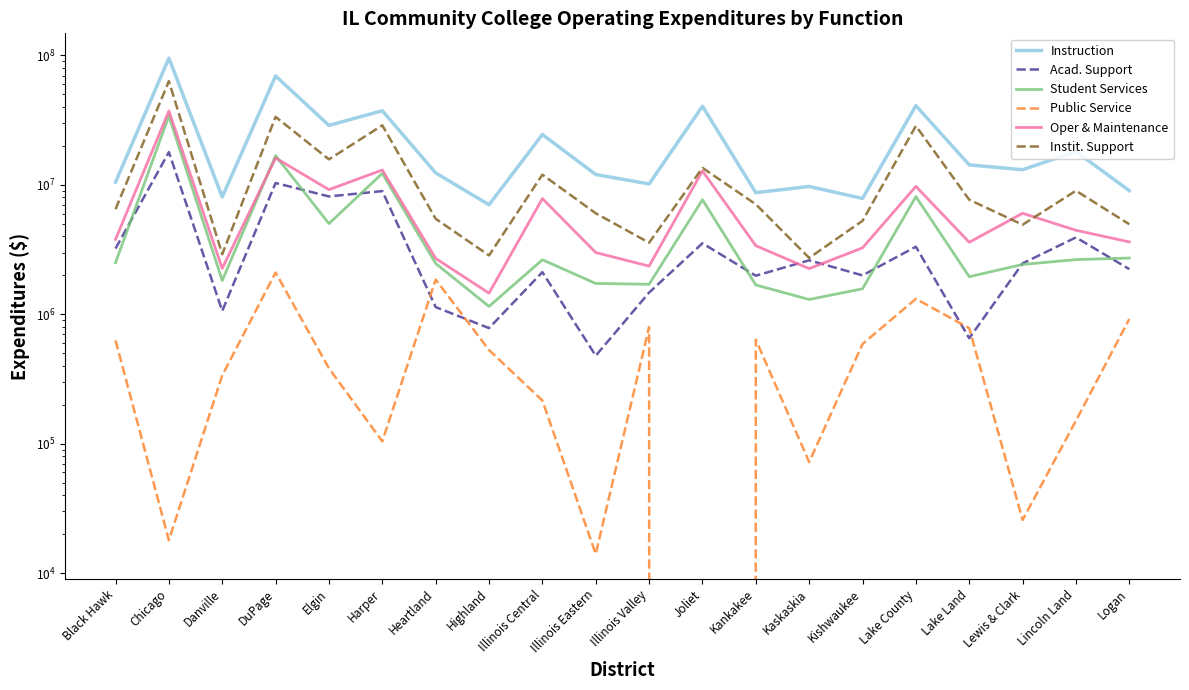

Which label corresponds to the smallest value in the chart?

Joliet